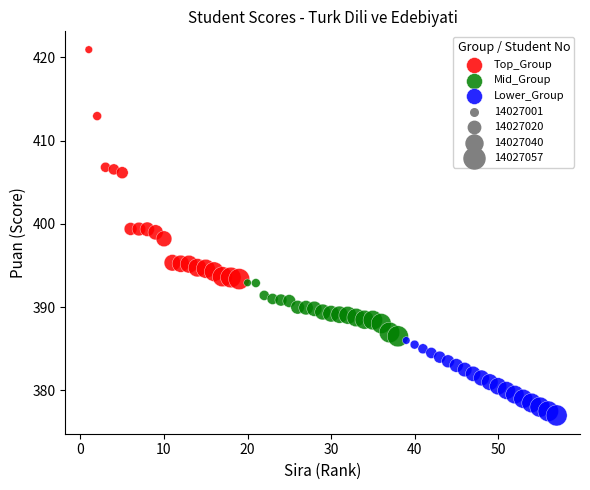

Which series reaches the minimum Y coordinate?

Lower_Group